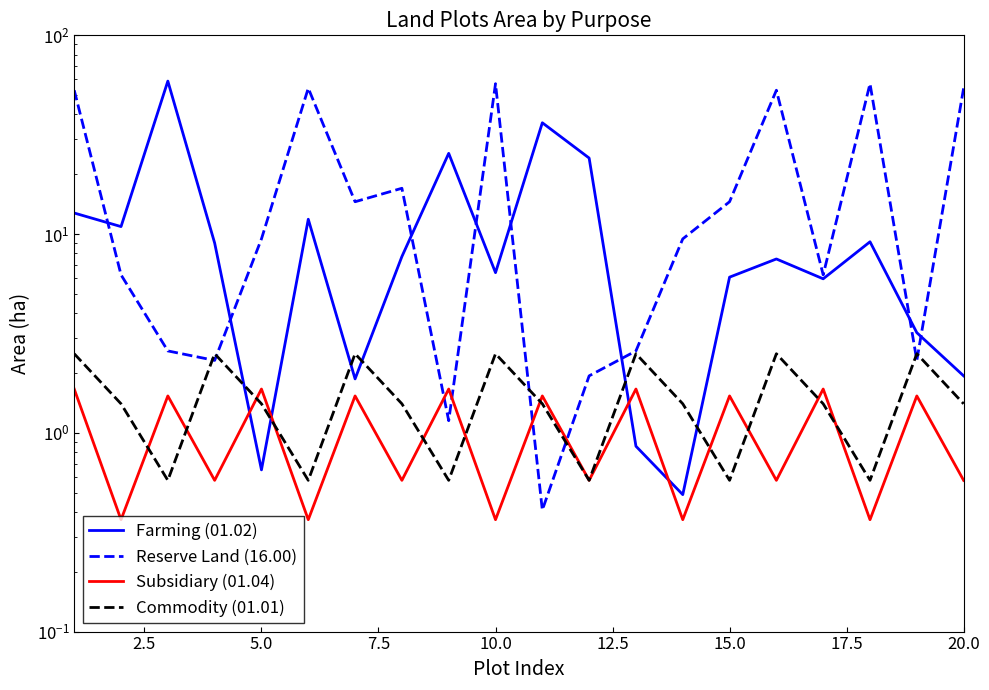

Count the Subsidiary (01.04) values in the range 0 to 1.

10